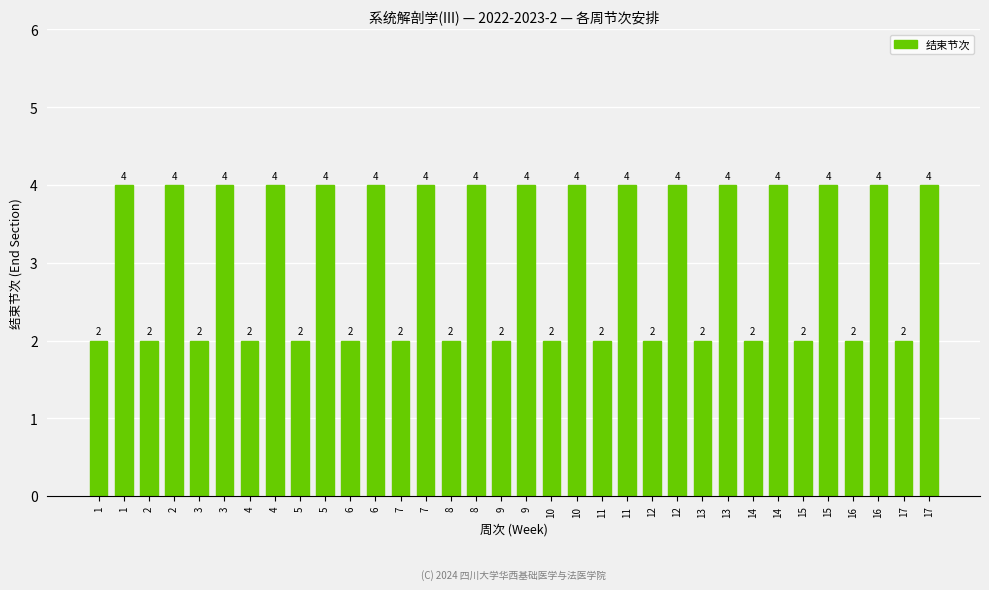

What is the difference between the values at 16 and 2?

2